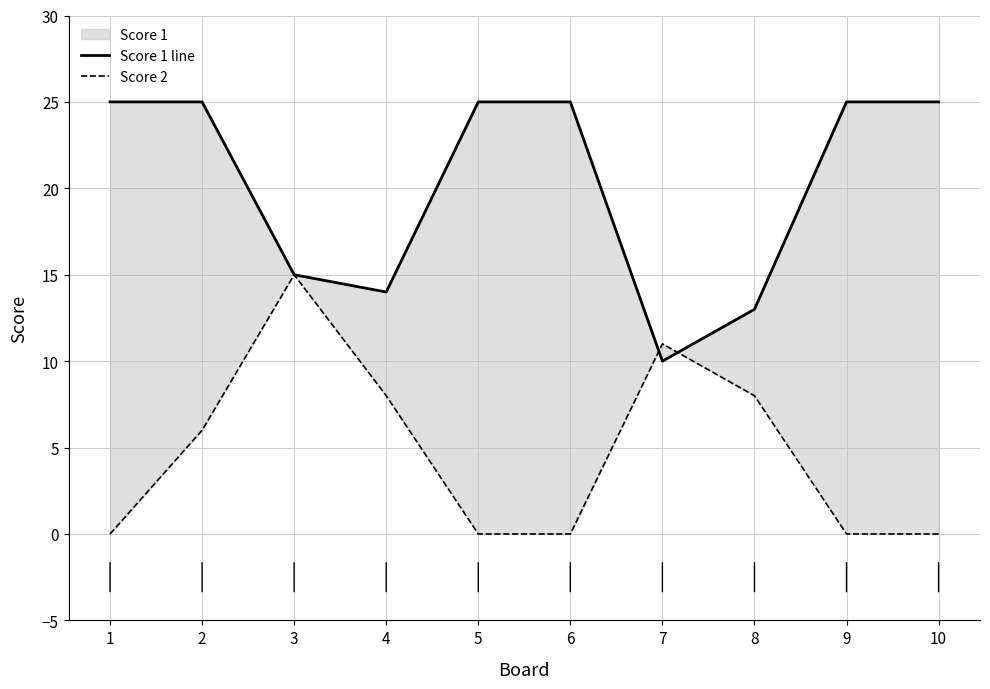

Which category has the lowest value across all series?

1